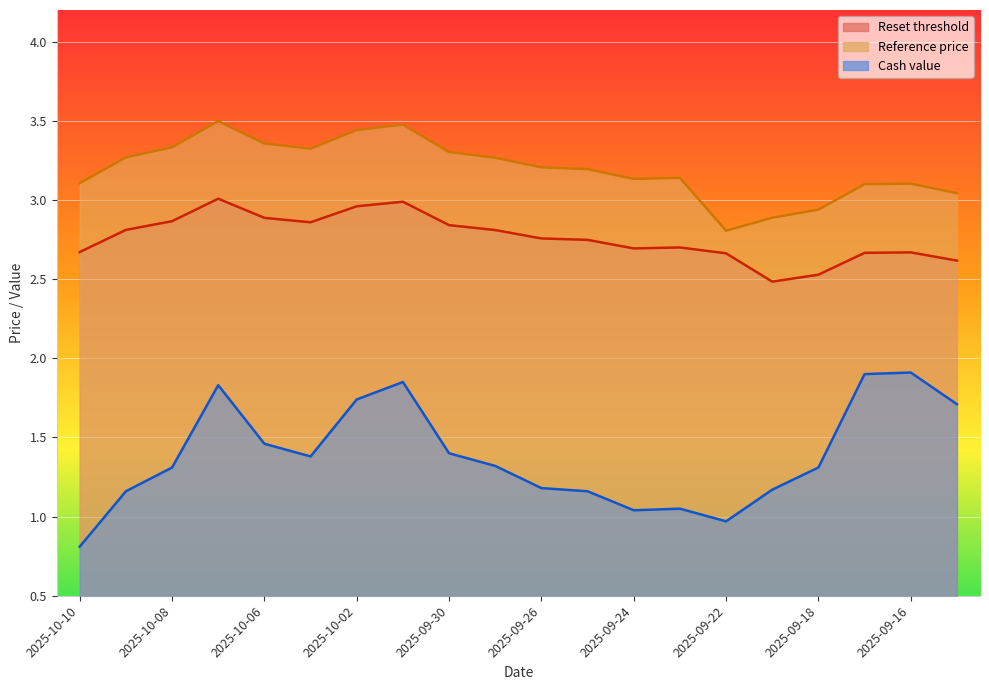

How many interior local valleys does the Cash value series have?

3